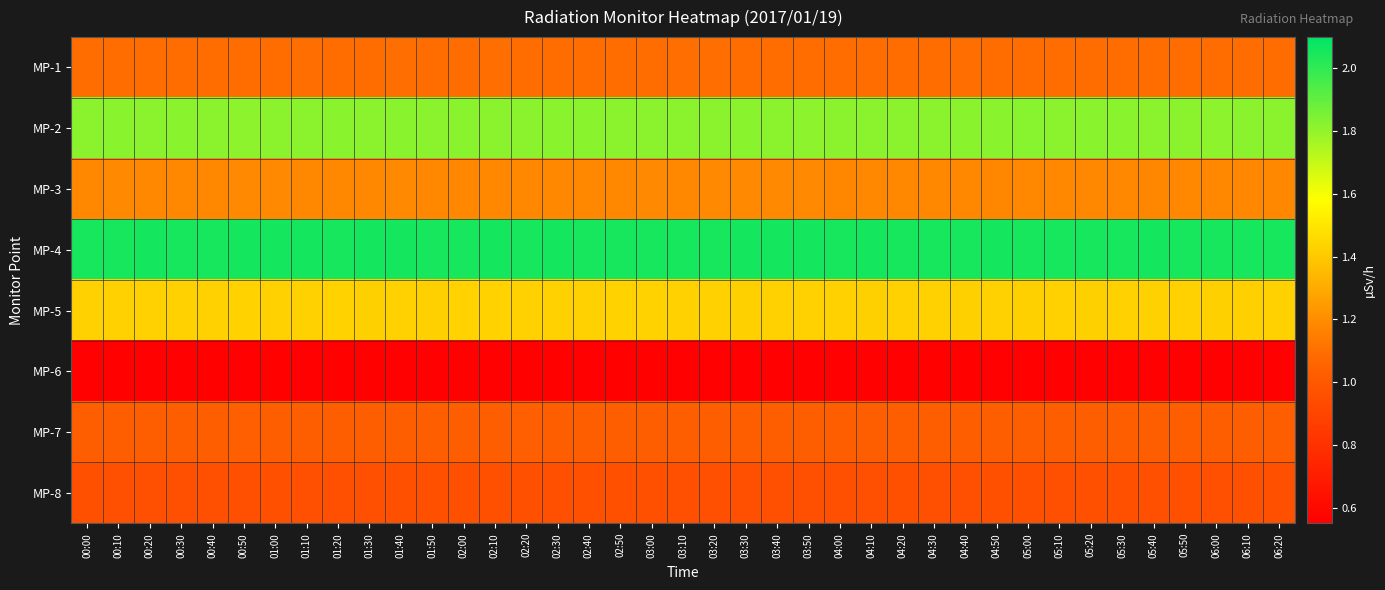

Reading right to left, extract all data points from this chart.

MP-1: 06:20=1.1	06:10=1.1	06:00=1.1	05:50=1.1	05:40=1.1	05:30=1.1	05:20=1.1	05:10=1.1	05:00=1.1	04:50=1.1	04:40=1.1	04:30=1.1	04:20=1.1	04:10=1.1	04:00=1.1	03:50=1.1	03:40=1.1	03:30=1.1	03:20=1.1	03:10=1.1	03:00=1.1	02:50=1.1	02:40=1.1	02:30=1.1	02:20=1.1	02:10=1.1	02:00=1.1	01:50=1.1	01:40=1.1	01:30=1.1	01:20=1.1	01:10=1.1	01:00=1.1	00:50=1.1	00:40=1.1	00:30=1.1	00:20=1.1	00:10=1.1	00:00=1.1
MP-2: 06:20=1.8	06:10=1.8	06:00=1.8	05:50=1.8	05:40=1.8	05:30=1.8	05:20=1.8	05:10=1.8	05:00=1.8	04:50=1.8	04:40=1.8	04:30=1.8	04:20=1.8	04:10=1.8	04:00=1.8	03:50=1.8	03:40=1.8	03:30=1.8	03:20=1.8	03:10=1.8	03:00=1.8	02:50=1.8	02:40=1.8	02:30=1.8	02:20=1.8	02:10=1.8	02:00=1.8	01:50=1.8	01:40=1.8	01:30=1.8	01:20=1.8	01:10=1.8	01:00=1.8	00:50=1.8	00:40=1.8	00:30=1.8	00:20=1.8	00:10=1.8	00:00=1.8
MP-3: 06:20=1.2	06:10=1.2	06:00=1.2	05:50=1.2	05:40=1.2	05:30=1.2	05:20=1.2	05:10=1.2	05:00=1.2	04:50=1.2	04:40=1.2	04:30=1.2	04:20=1.2	04:10=1.2	04:00=1.2	03:50=1.2	03:40=1.2	03:30=1.2	03:20=1.2	03:10=1.2	03:00=1.2	02:50=1.2	02:40=1.2	02:30=1.2	02:20=1.2	02:10=1.2	02:00=1.2	01:50=1.2	01:40=1.2	01:30=1.2	01:20=1.2	01:10=1.2	01:00=1.2	00:50=1.2	00:40=1.2	00:30=1.2	00:20=1.2	00:10=1.2	00:00=1.2
MP-4: 06:20=2.1	06:10=2.1	06:00=2.1	05:50=2.1	05:40=2.1	05:30=2.1	05:20=2.1	05:10=2.1	05:00=2.1	04:50=2.1	04:40=2.1	04:30=2.1	04:20=2.1	04:10=2.1	04:00=2.1	03:50=2.1	03:40=2.1	03:30=2.1	03:20=2.1	03:10=2.1	03:00=2.1	02:50=2.1	02:40=2.1	02:30=2.1	02:20=2.1	02:10=2.1	02:00=2.1	01:50=2.1	01:40=2.1	01:30=2.1	01:20=2.1	01:10=2.1	01:00=2.1	00:50=2.1	00:40=2.1	00:30=2.1	00:20=2.1	00:10=2.1	00:00=2.1
MP-5: 06:20=1.4	06:10=1.4	06:00=1.4	05:50=1.4	05:40=1.4	05:30=1.4	05:20=1.4	05:10=1.4	05:00=1.4	04:50=1.4	04:40=1.4	04:30=1.4	04:20=1.4	04:10=1.4	04:00=1.4	03:50=1.4	03:40=1.4	03:30=1.4	03:20=1.4	03:10=1.4	03:00=1.4	02:50=1.4	02:40=1.4	02:30=1.4	02:20=1.4	02:10=1.4	02:00=1.4	01:50=1.4	01:40=1.4	01:30=1.4	01:20=1.4	01:10=1.4	01:00=1.4	00:50=1.4	00:40=1.4	00:30=1.4	00:20=1.4	00:10=1.4	00:00=1.4
MP-6: 06:20=0.6	06:10=0.6	06:00=0.6	05:50=0.6	05:40=0.6	05:30=0.6	05:20=0.6	05:10=0.6	05:00=0.6	04:50=0.6	04:40=0.6	04:30=0.6	04:20=0.6	04:10=0.6	04:00=0.6	03:50=0.6	03:40=0.6	03:30=0.6	03:20=0.6	03:10=0.6	03:00=0.6	02:50=0.6	02:40=0.6	02:30=0.6	02:20=0.6	02:10=0.6	02:00=0.6	01:50=0.6	01:40=0.6	01:30=0.6	01:20=0.6	01:10=0.6	01:00=0.6	00:50=0.6	00:40=0.6	00:30=0.6	00:20=0.6	00:10=0.6	00:00=0.6
MP-7: 06:20=1.0	06:10=1.0	06:00=1.0	05:50=1.0	05:40=1.0	05:30=1.0	05:20=1.0	05:10=1.0	05:00=1.0	04:50=1.0	04:40=1.0	04:30=1.0	04:20=1.0	04:10=1.0	04:00=1.0	03:50=1.0	03:40=1.0	03:30=1.0	03:20=1.0	03:10=1.0	03:00=1.0	02:50=1.0	02:40=1.0	02:30=1.0	02:20=1.0	02:10=1.0	02:00=1.0	01:50=1.0	01:40=1.0	01:30=1.0	01:20=1.0	01:10=1.0	01:00=1.0	00:50=1.0	00:40=1.0	00:30=1.0	00:20=1.0	00:10=1.0	00:00=1.0
MP-8: 06:20=1.0	06:10=1.0	06:00=1.0	05:50=1.0	05:40=1.0	05:30=1.0	05:20=1.0	05:10=1.0	05:00=1.0	04:50=1.0	04:40=1.0	04:30=1.0	04:20=1.0	04:10=1.0	04:00=1.0	03:50=1.0	03:40=1.0	03:30=1.0	03:20=1.0	03:10=1.0	03:00=1.0	02:50=1.0	02:40=1.0	02:30=1.0	02:20=1.0	02:10=1.0	02:00=1.0	01:50=1.0	01:40=1.0	01:30=1.0	01:20=1.0	01:10=1.0	01:00=1.0	00:50=1.0	00:40=1.0	00:30=1.0	00:20=1.0	00:10=1.0	00:00=1.0